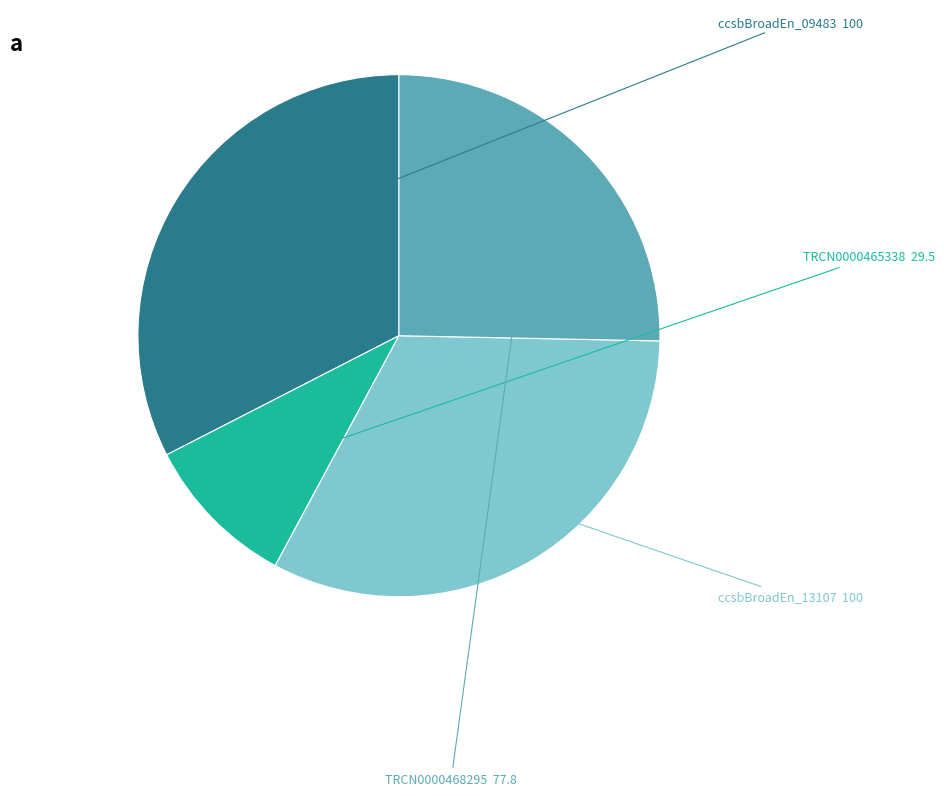

Is there any slice that represents more than half of the pie?

No